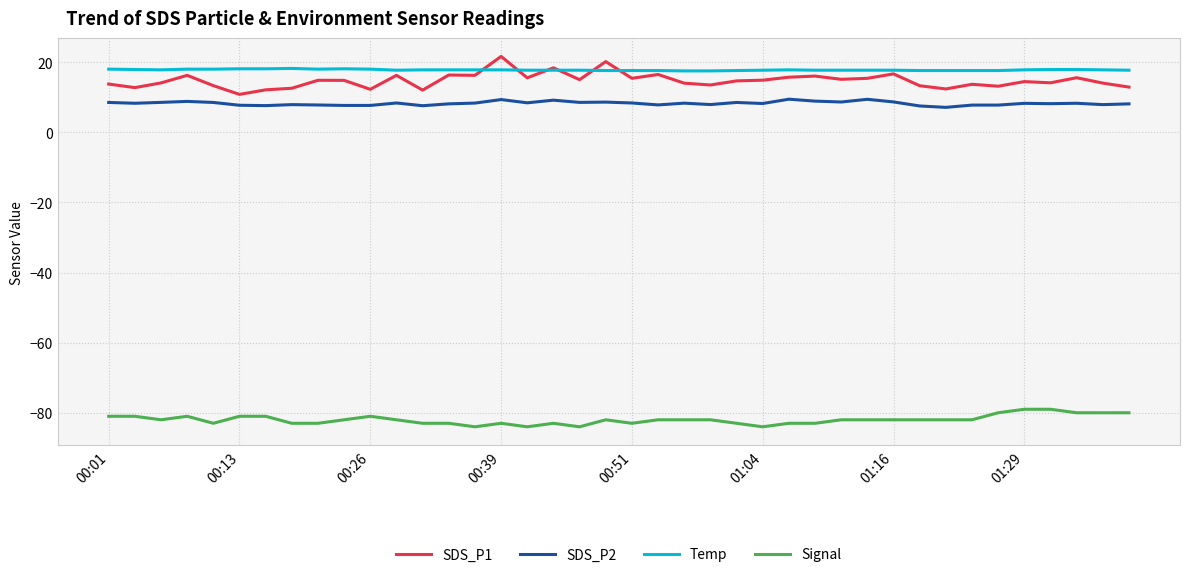

Which series has the widest spread of values?

SDS_P1